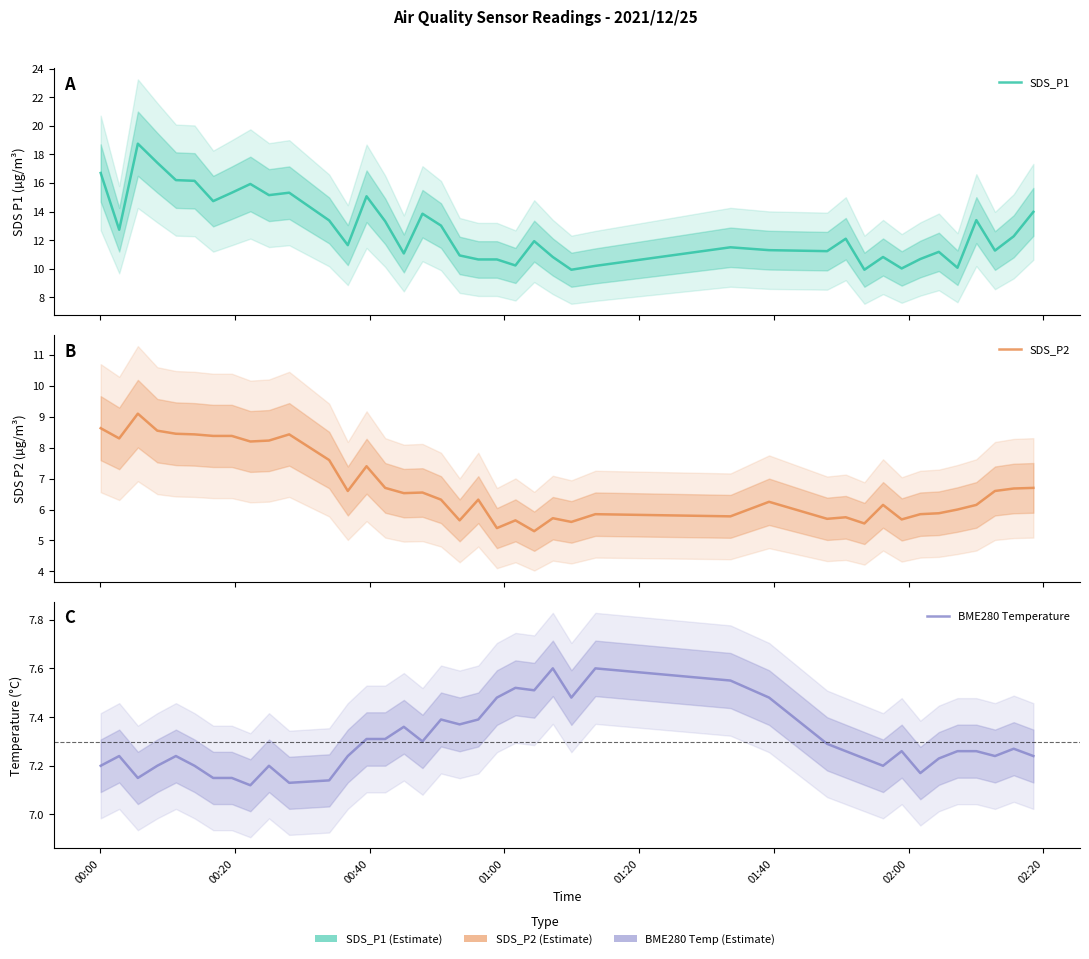

Is the value of BME280 Temperature at 00:00 greater than the value of SDS_P1 at 17?

No